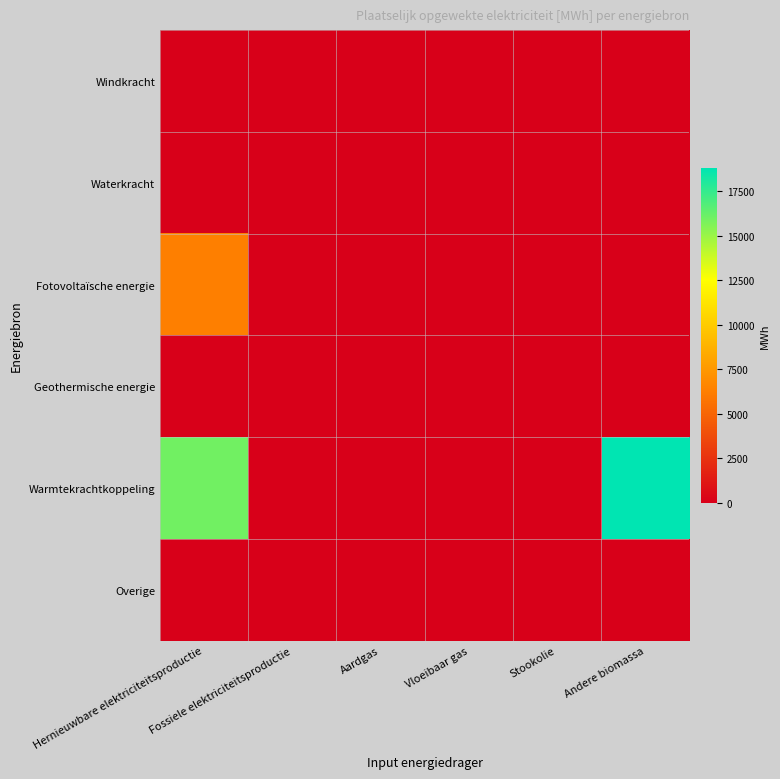

At which category does the chart reach its minimum across all series?

Hernieuwbare elektriciteitsproductie